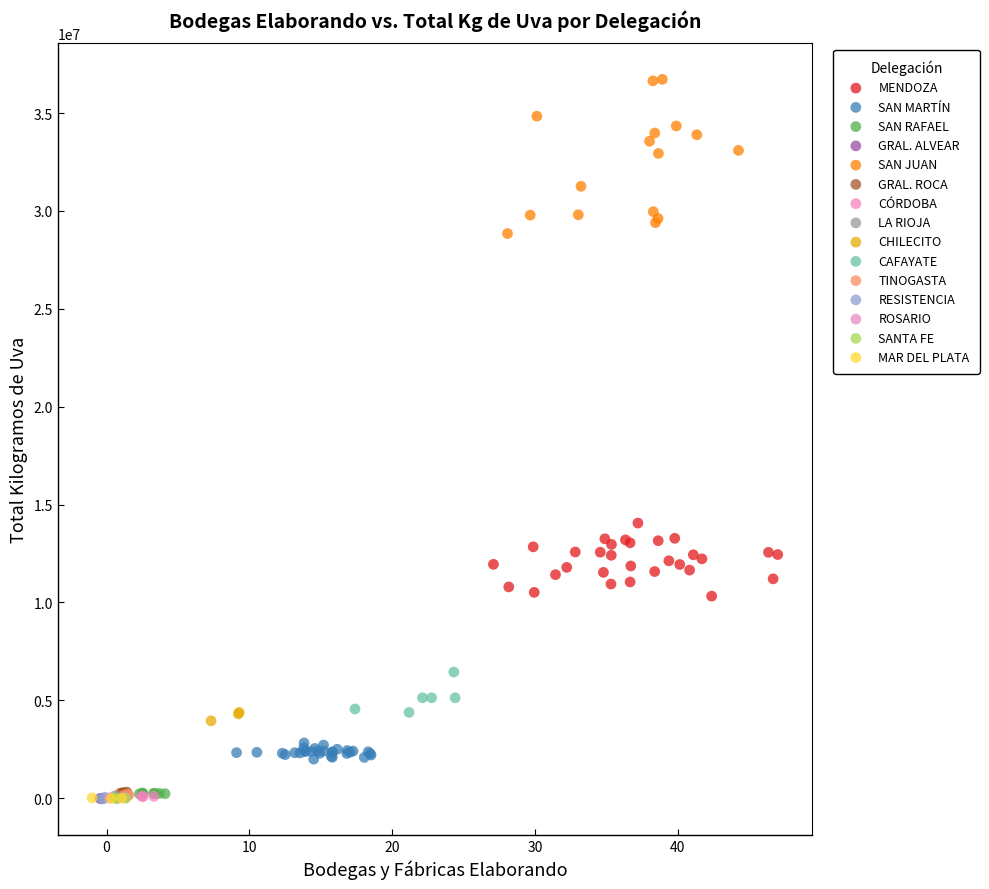

Which series reaches the maximum Y coordinate?

SAN JUAN